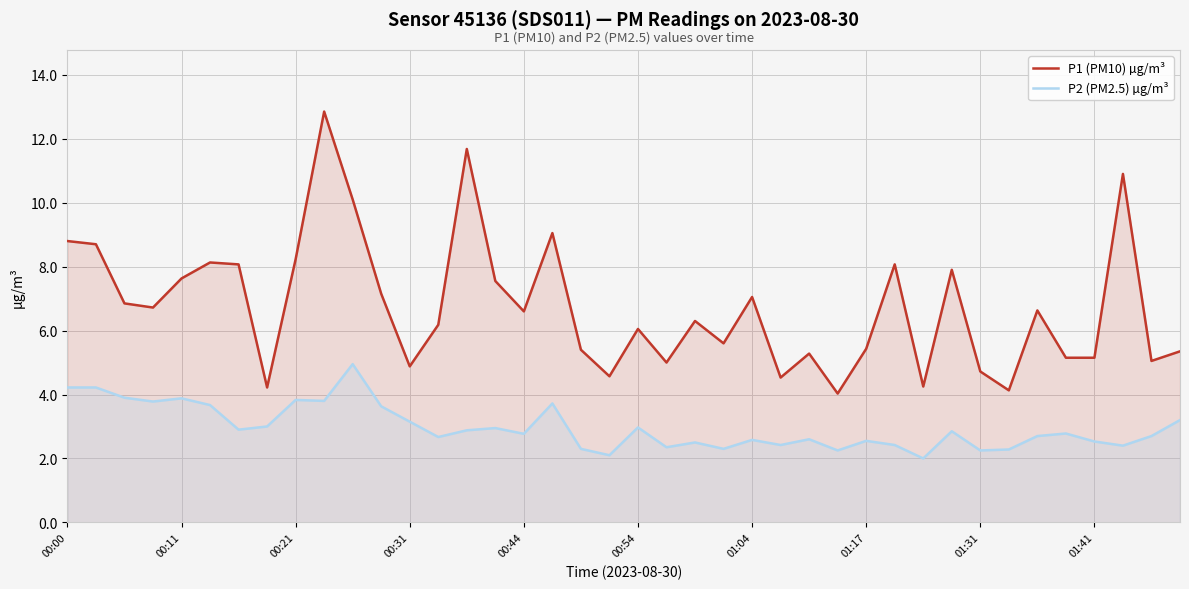

True or false: P2 (PM2.5) µg/m³ and P1 (PM10) µg/m³ intersect in this chart.

False